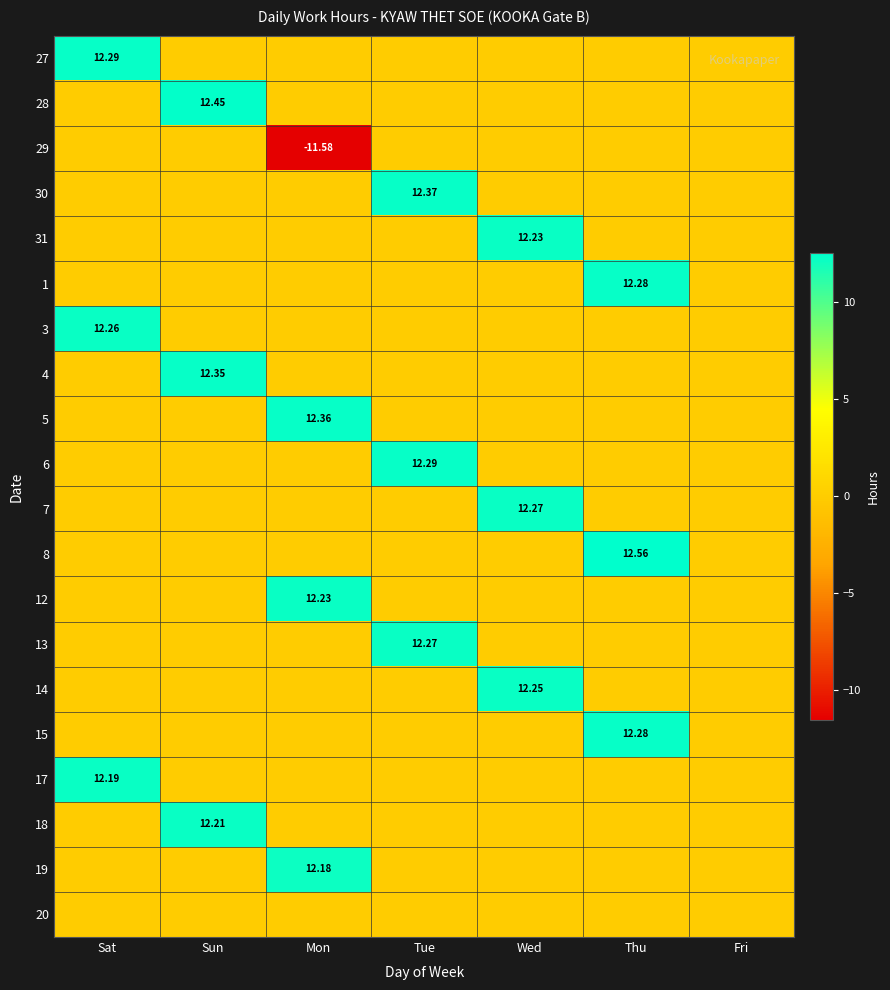

What is the difference between the highest and lowest values at Wed?

12.3